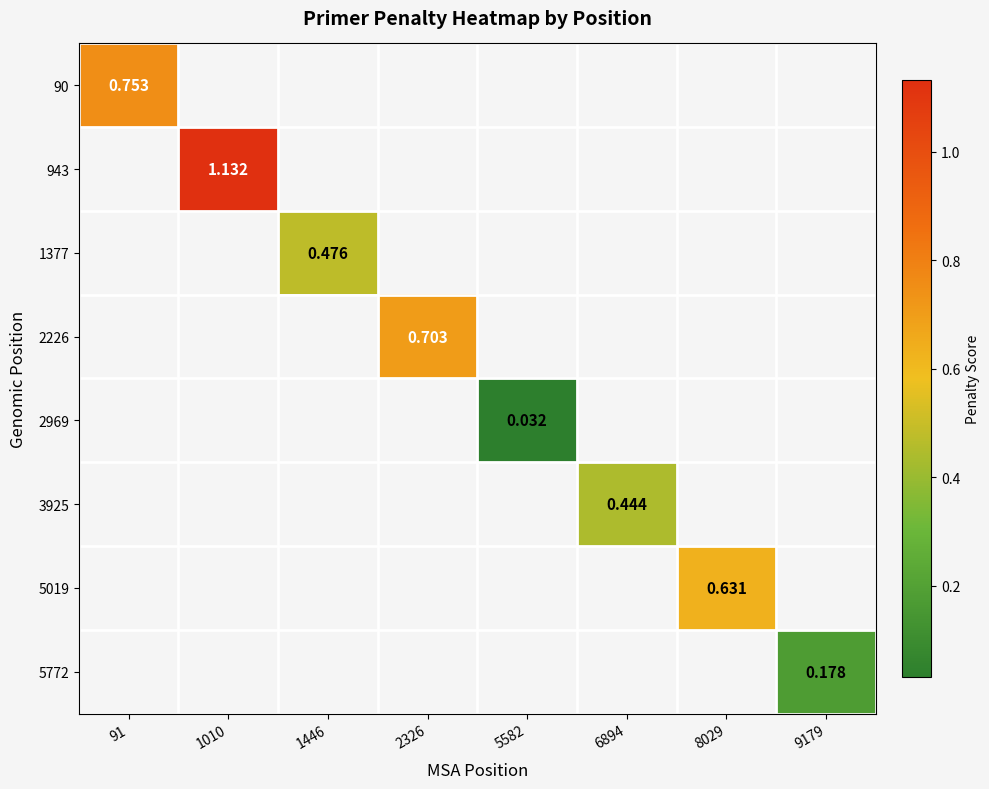

Between 9179 and 1446, which is larger?

1446